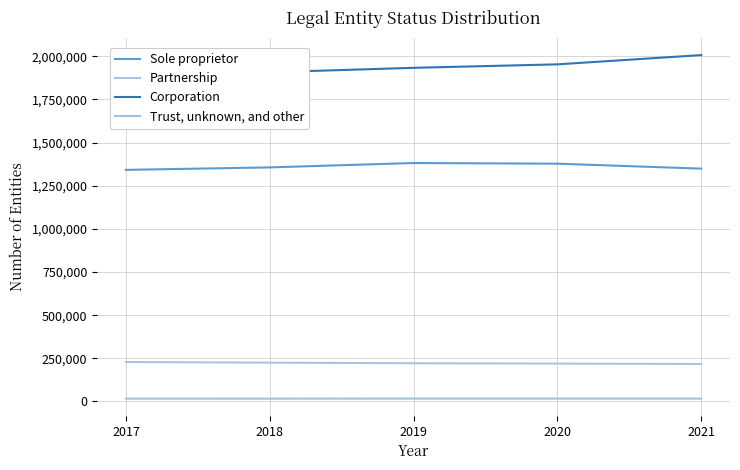

What is the total value across all series at 2021?

3590360